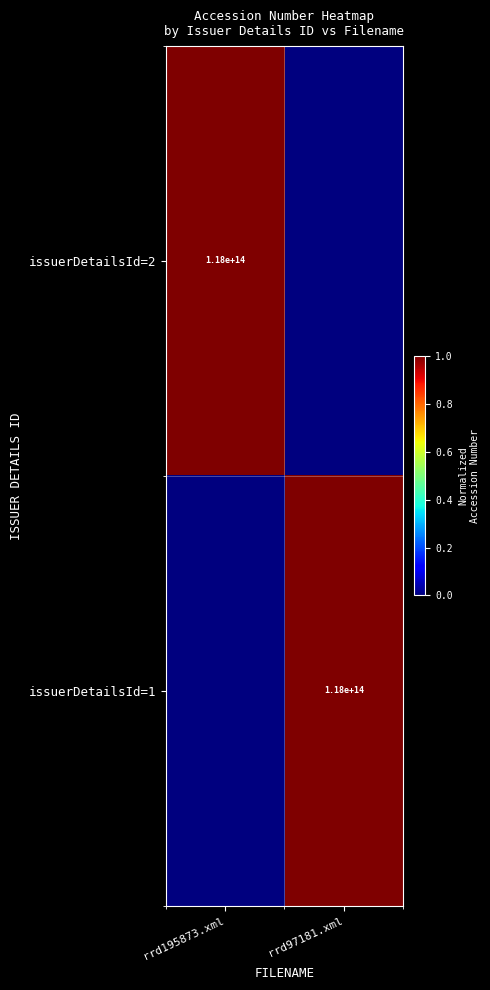

The value of issuerDetailsId=2 at rrd195873.xml is 177744938001907. True or false?

False